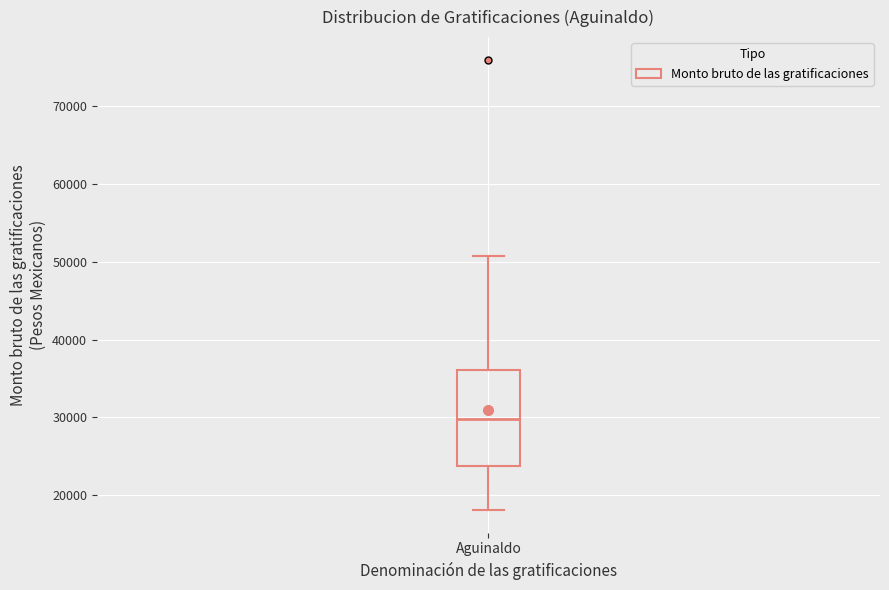

Transcribe this box plot: give where the median line is, the range the box spans, and where the two whiskers end, as read against the y-axis. The values are not printed on the chart, so give them approximately, as read against the axis.

median 30000, box 24000 to 36000, whiskers 18000 to 51000